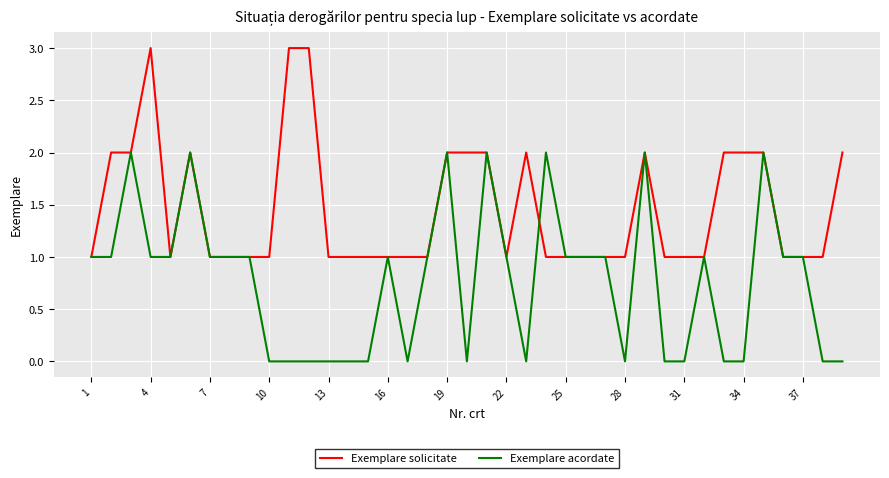

Rank the series by their average value, from highest to lowest.

Exemplare solicitate, Exemplare acordate